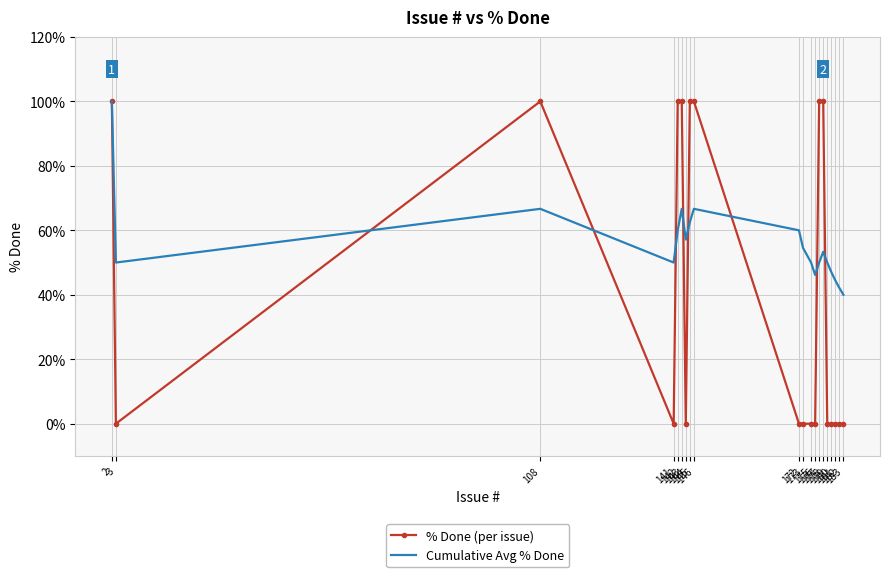

After their last crossing, which series has the higher values: Cumulative Avg % Done or % Done (per issue)?

Cumulative Avg % Done